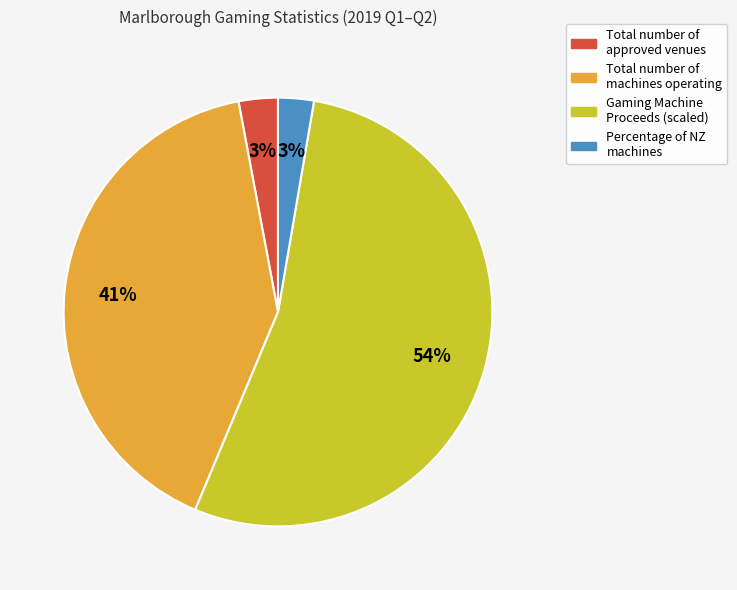

How many segments does this pie chart have?

4